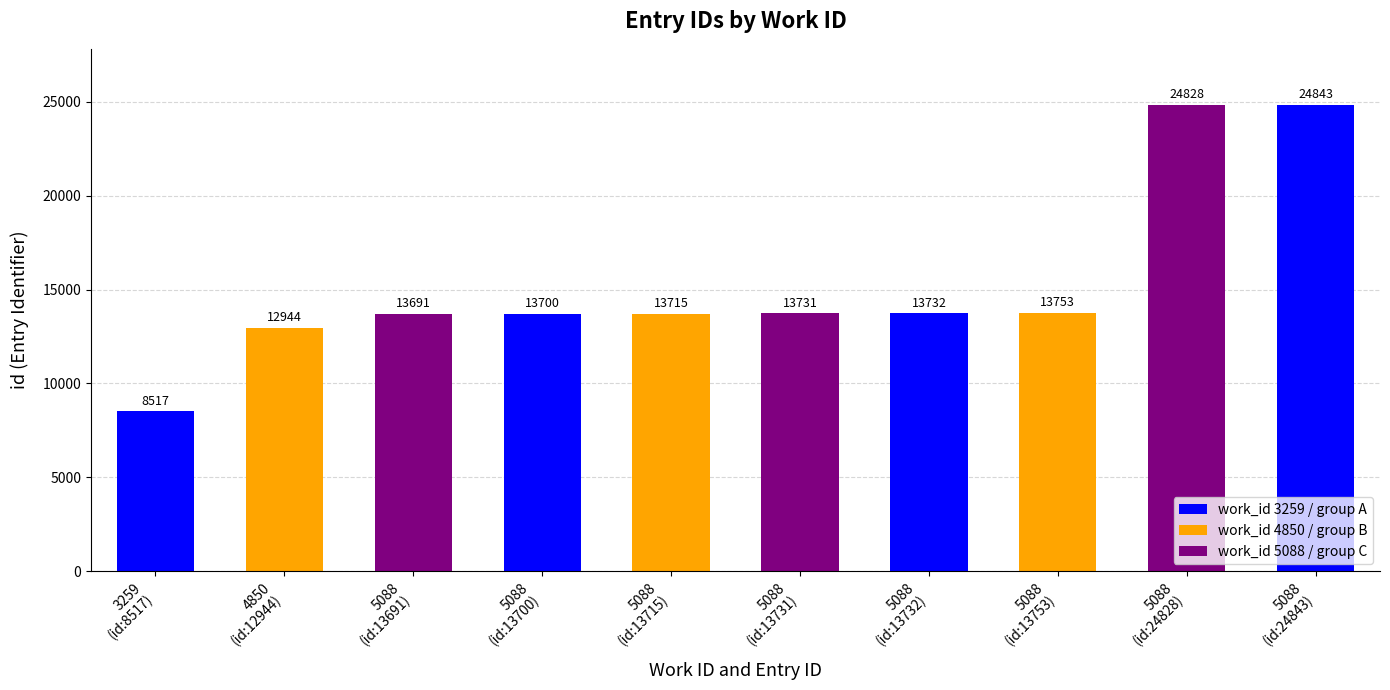

What is the difference between the maximum and second lowest values?

11899